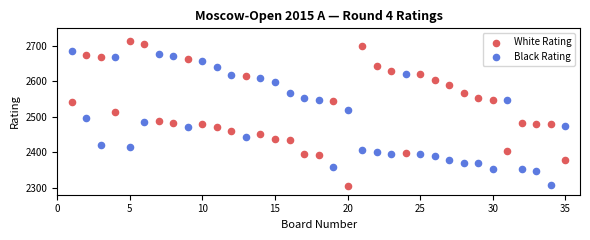

What are all the series names shown in the legend?

White Rating, Black Rating